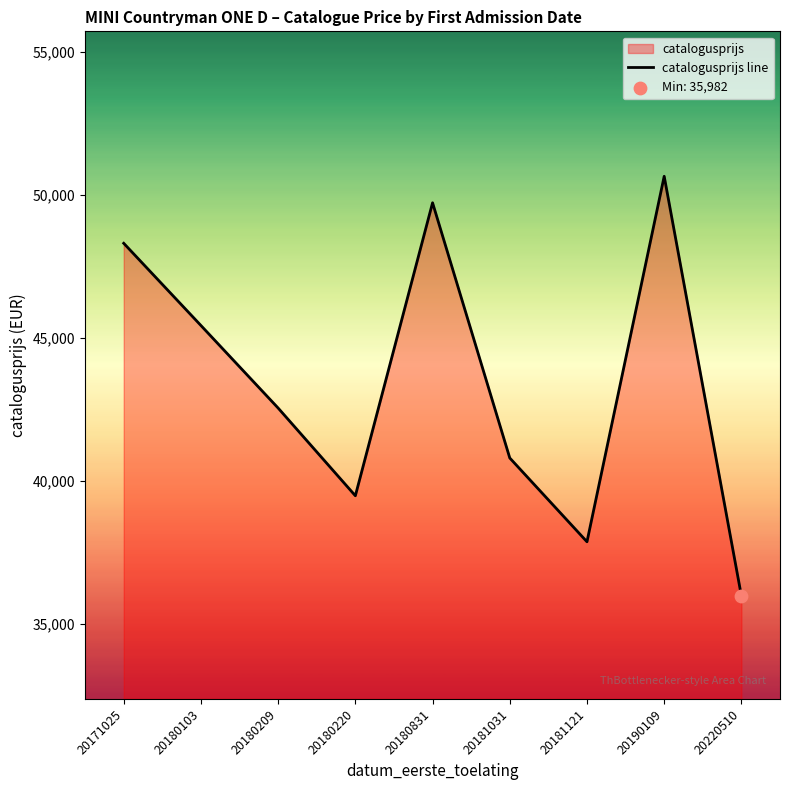

What is the change in value from 20171025 to 20220510?

-12323